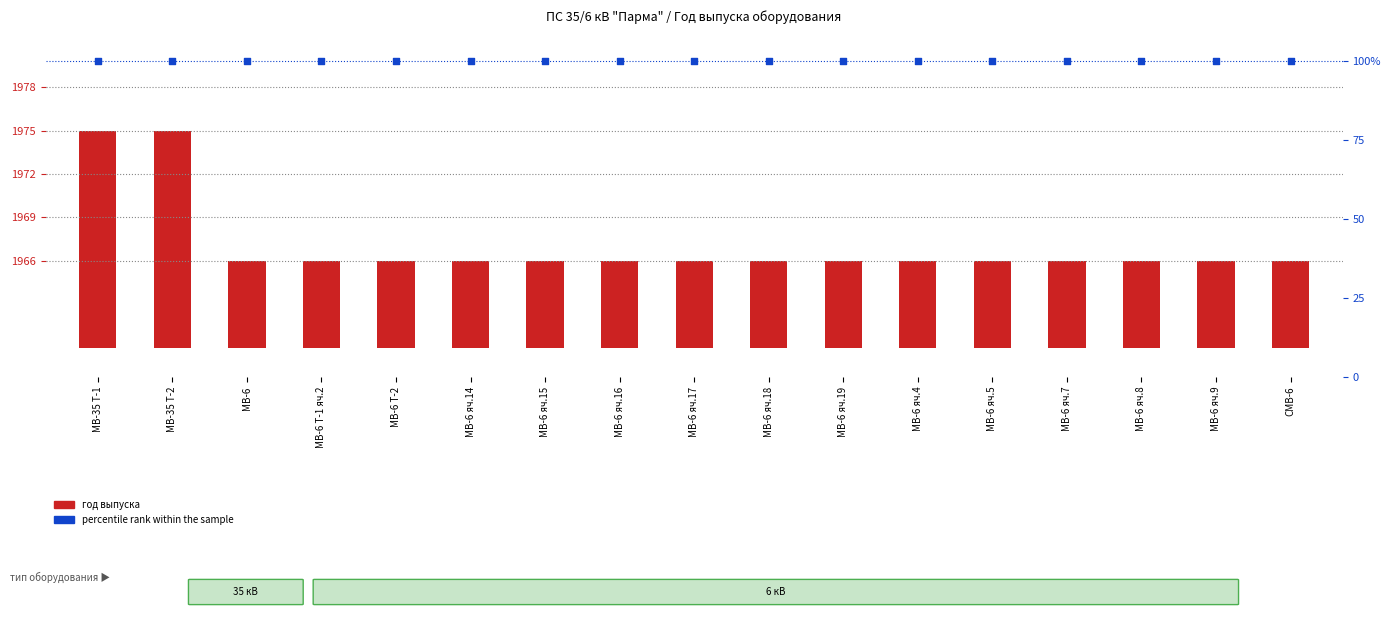

Which series has the widest spread of Y values?

год выпуска